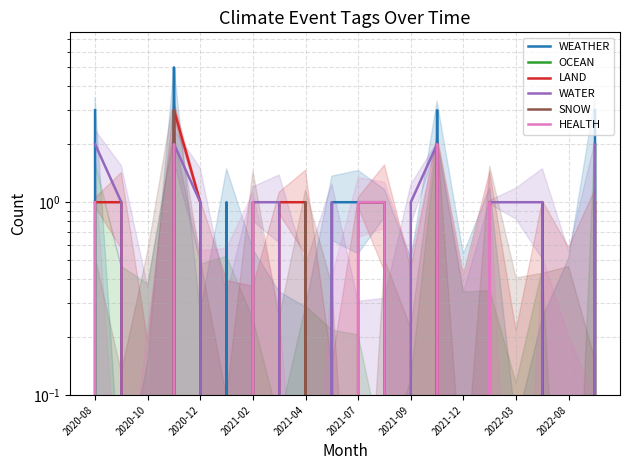

True or false: SNOW and WEATHER intersect in this chart.

True